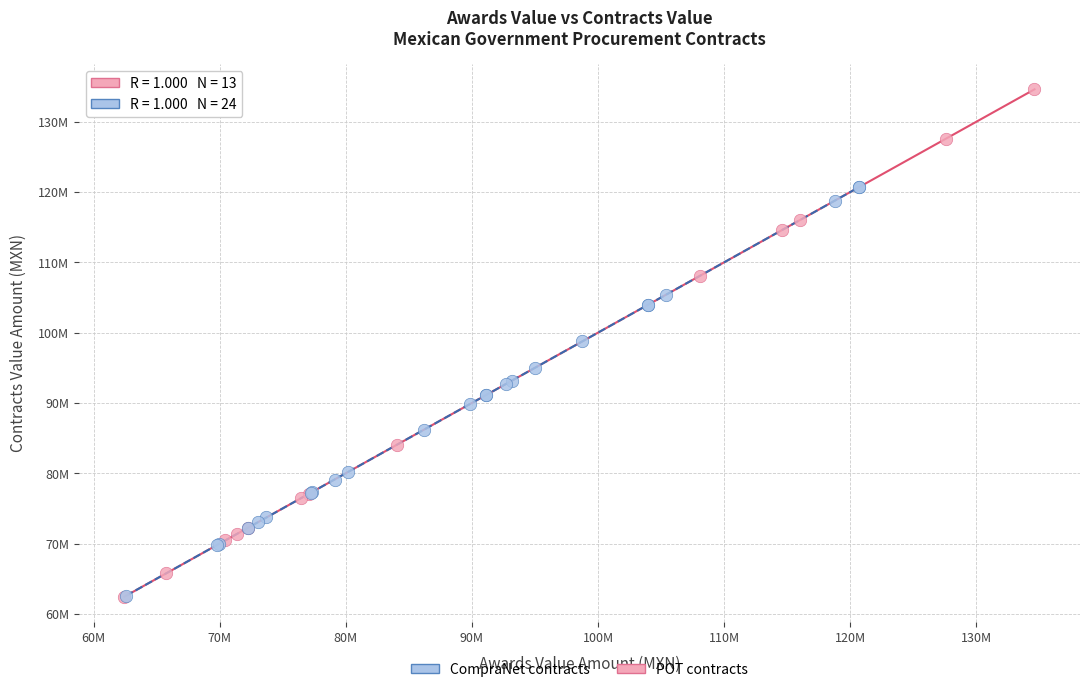

What are all the series names shown in the legend?

CompraNet contracts, POT contracts